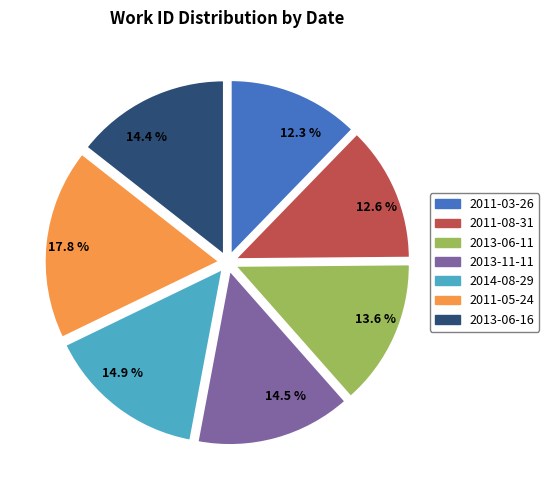

Approximately how many times larger is the value at 14.9 % compared to 13.6 %?

1.1